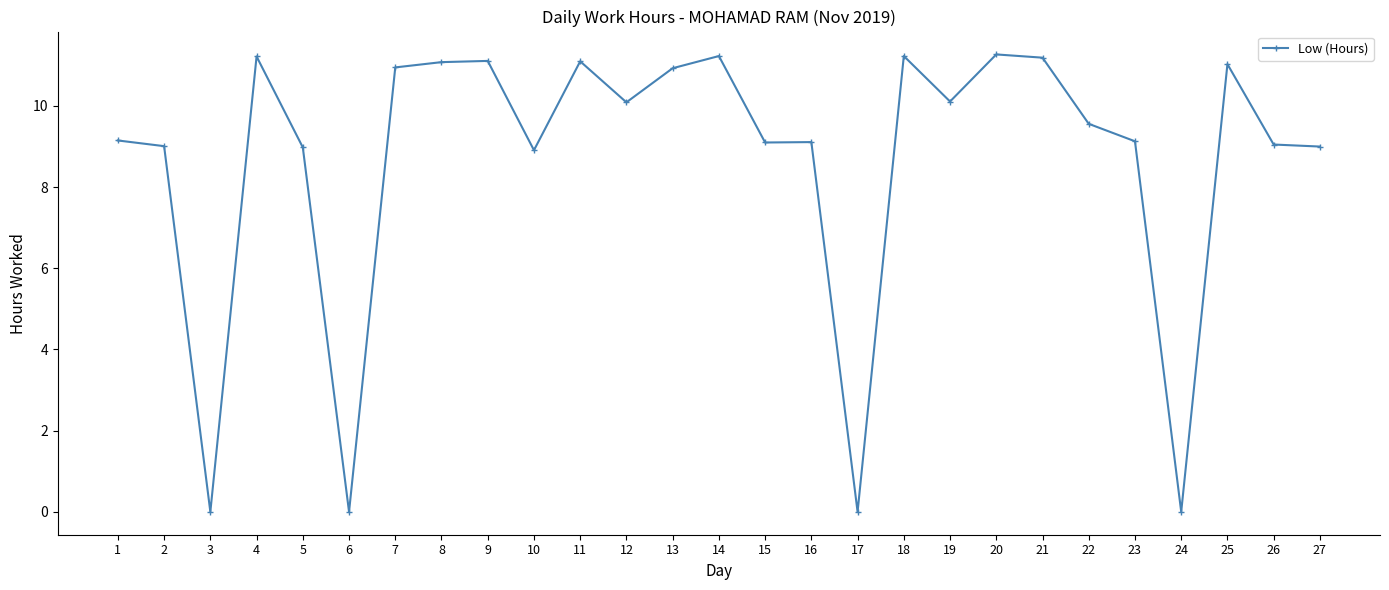

What is the difference between the maximum and minimum values?

11.3